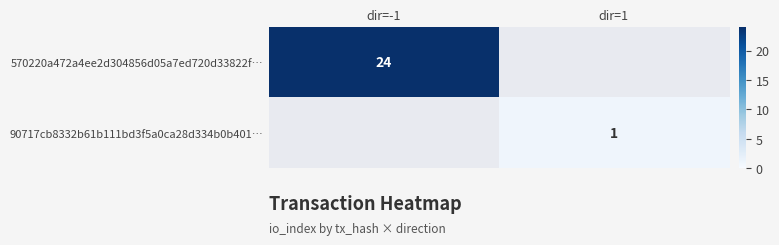

True or false: 90717cb8332b61b111bd3f5a0ca28d334b0b401… has a value of 1 at dir=1.

True